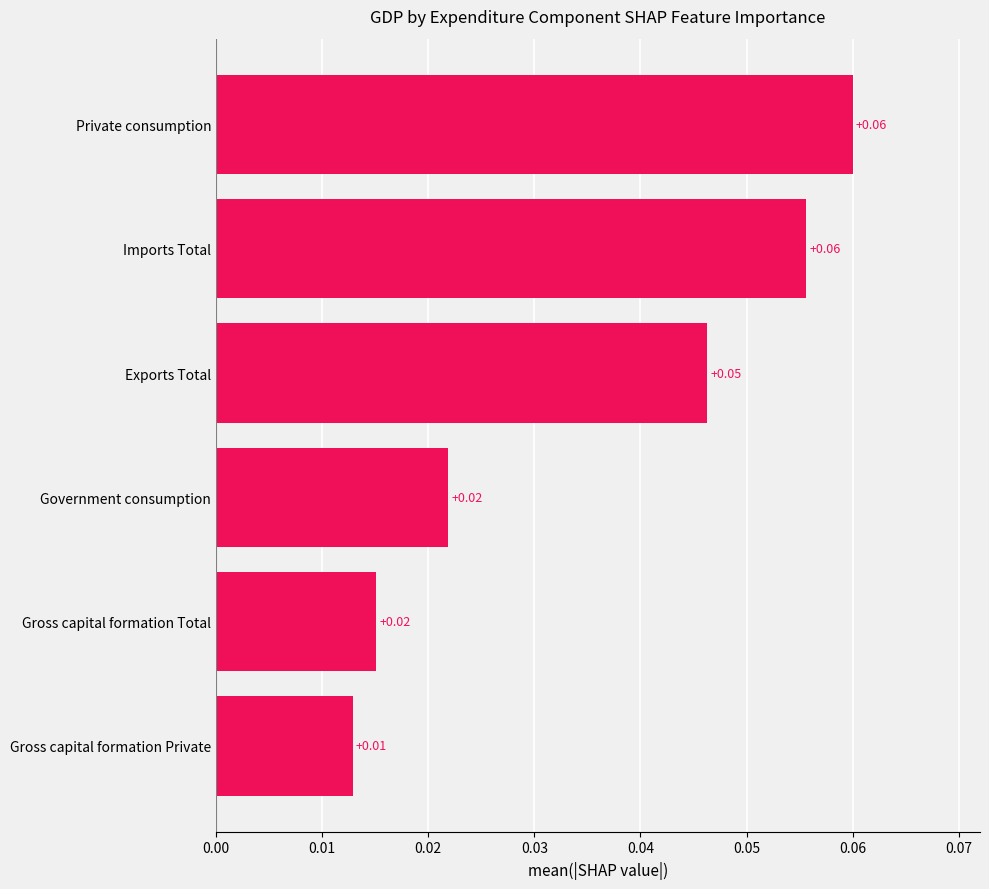

Where is the data nearest to the value 0?

Gross capital formation Private